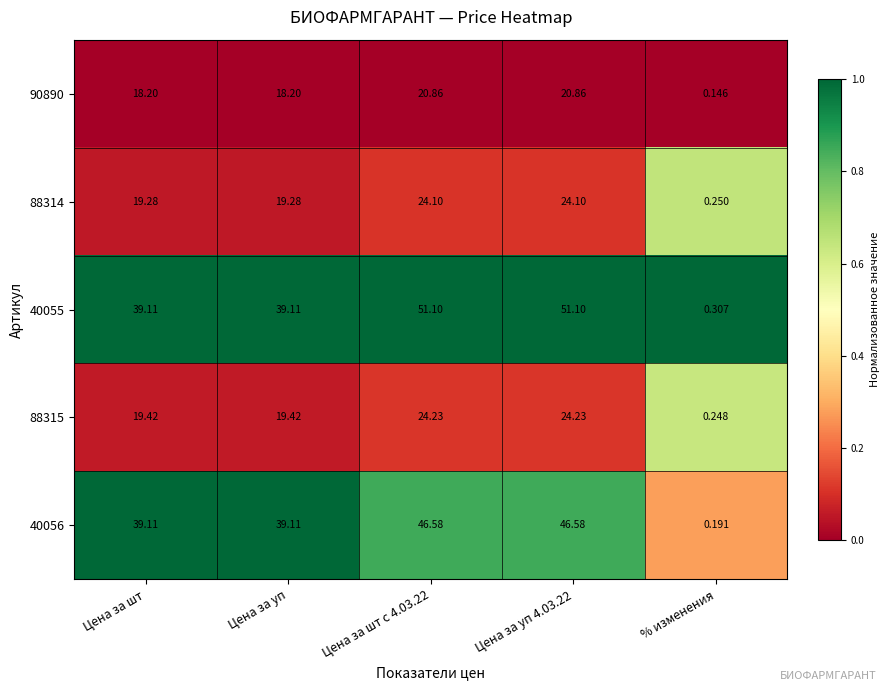

Which category has the lowest value in the 40056 series?

% изменения